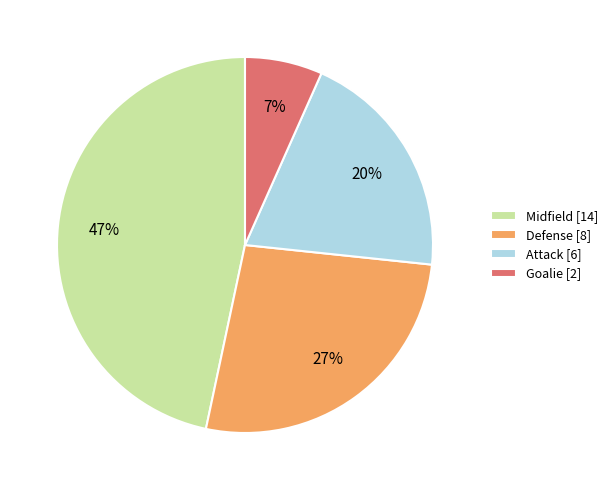

Rank the categories by value from lowest to highest.

Goalie, Attack, Defense, Midfield